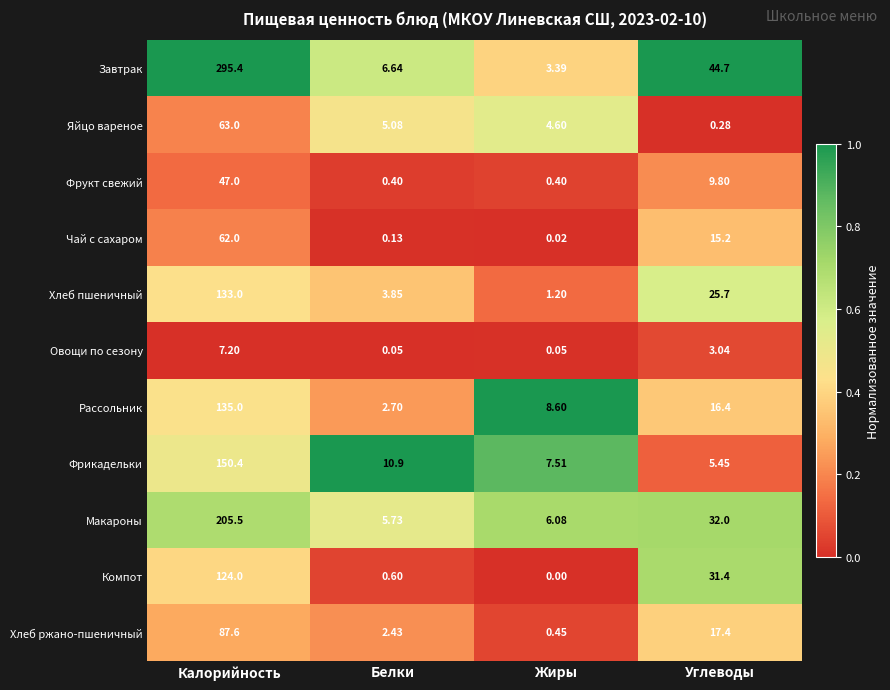

At Углеводы, list the series in order from smallest to largest.

Яйцо вареное, Овощи по сезону, Фрикадельки, Фрукт свежий, Чай с сахаром, Рассольник, Хлеб ржано-пшеничный, Хлеб пшеничный, Компот, Макароны, Завтрак